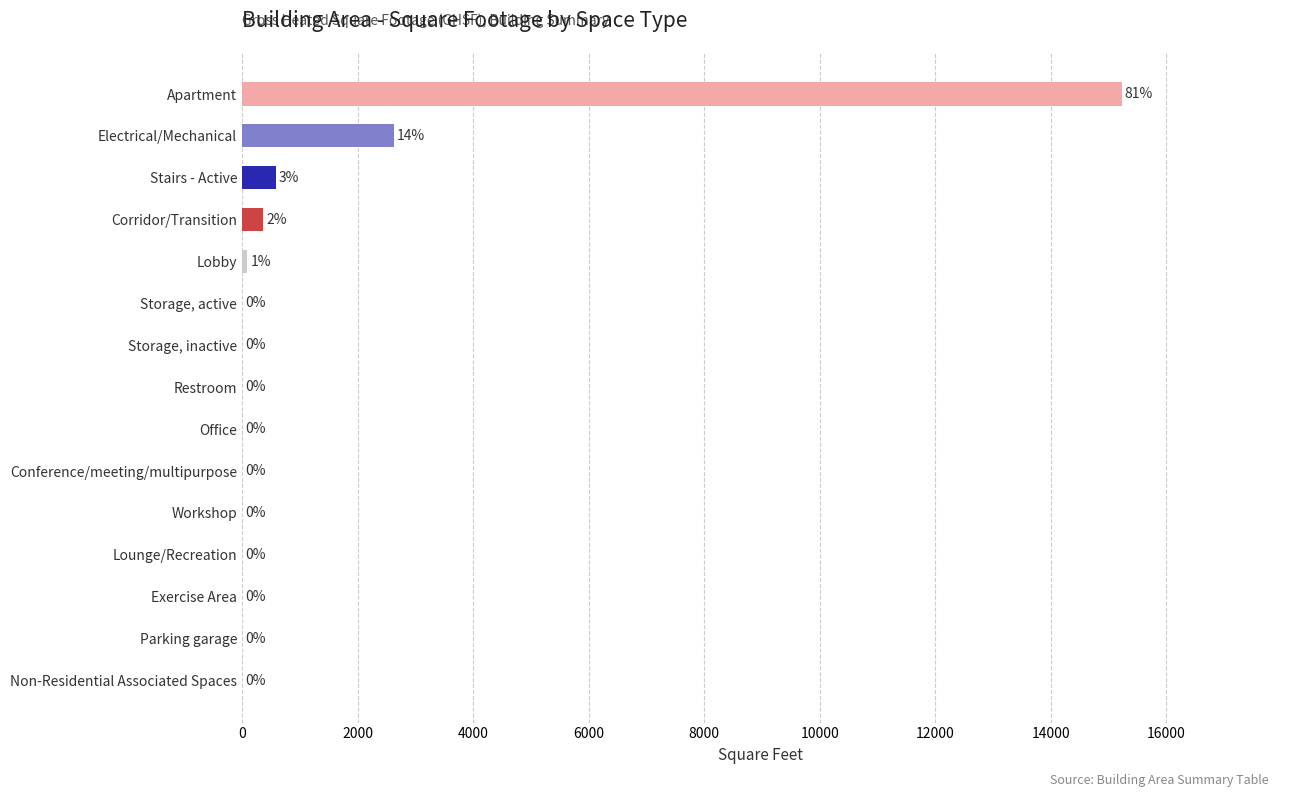

What is the maximum value shown in the chart?

15227.0